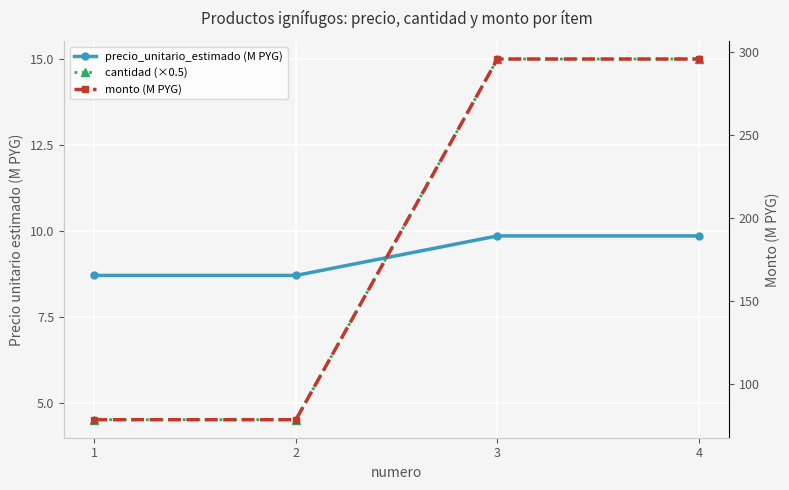

What is the sum of all precio_unitario_estimado (M PYG) values?

37.1